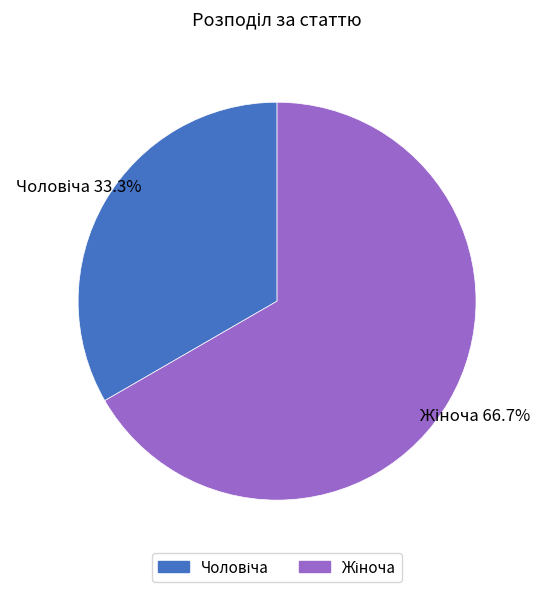

Does any single category account for the majority?

Yes